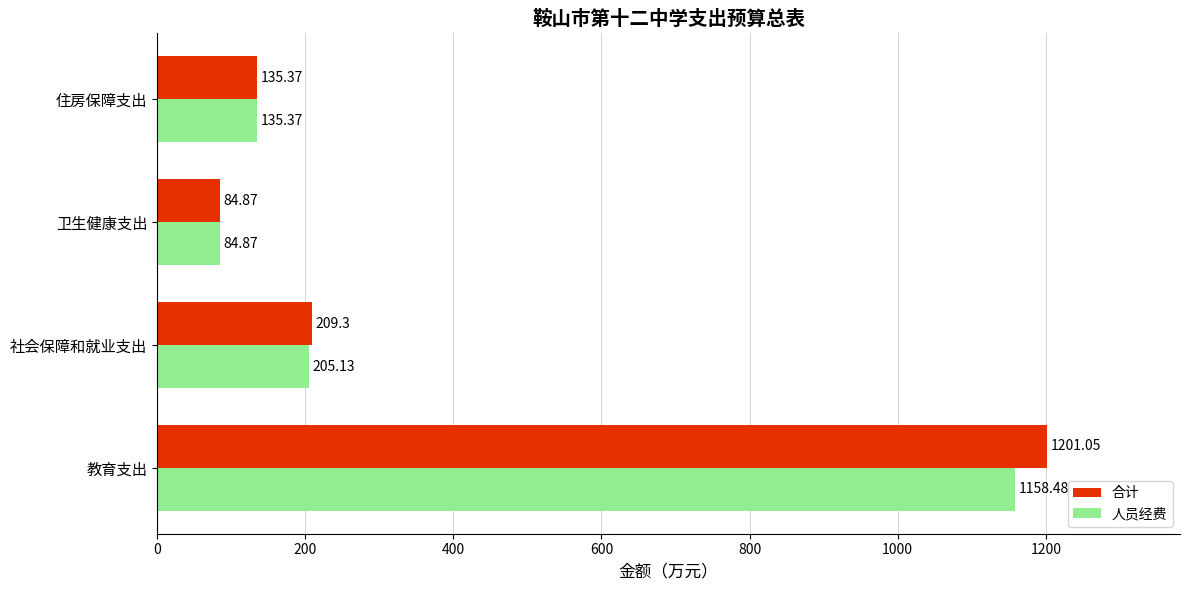

What is the difference between the maximum and second lowest values in the 人员经费 series?

1023.1